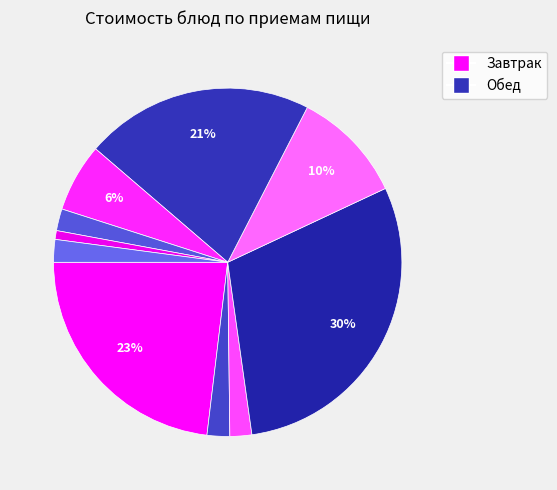

Count the number of slices in the pie.

10